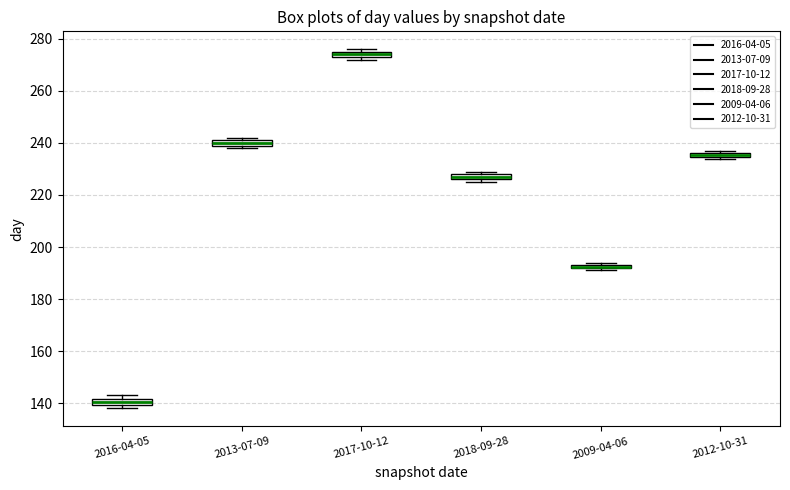

Which box's median line is the lowest?

2016-04-05